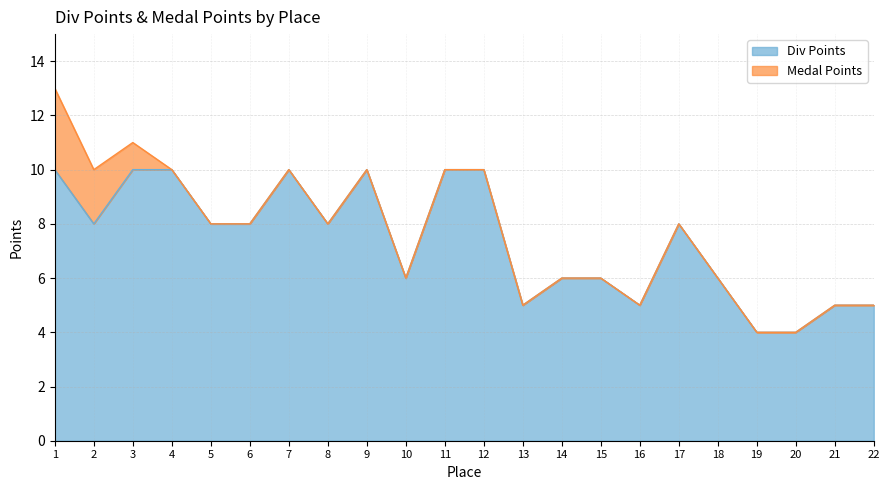

What is the change in value from 4 to 22?

-5